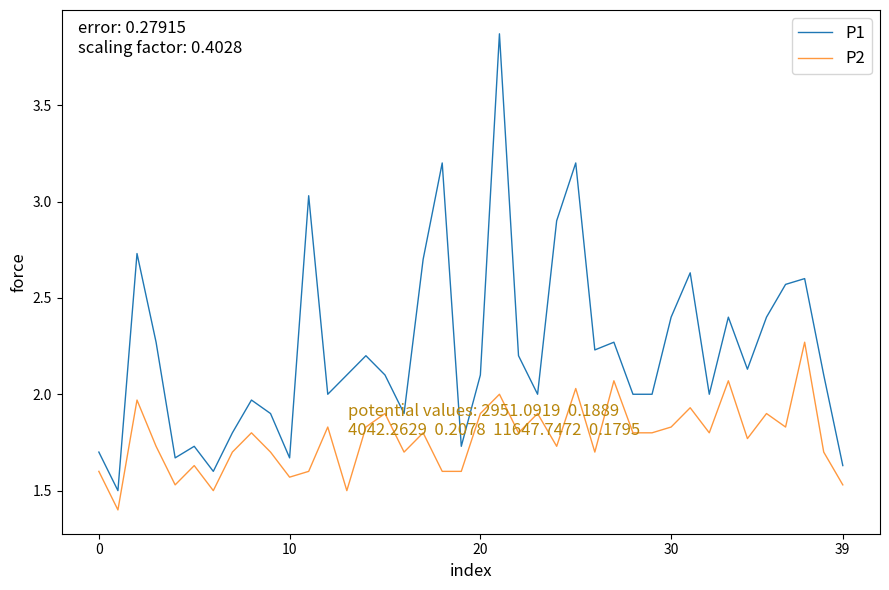

What is the difference between the maximum and minimum values in the P2 series?

0.9